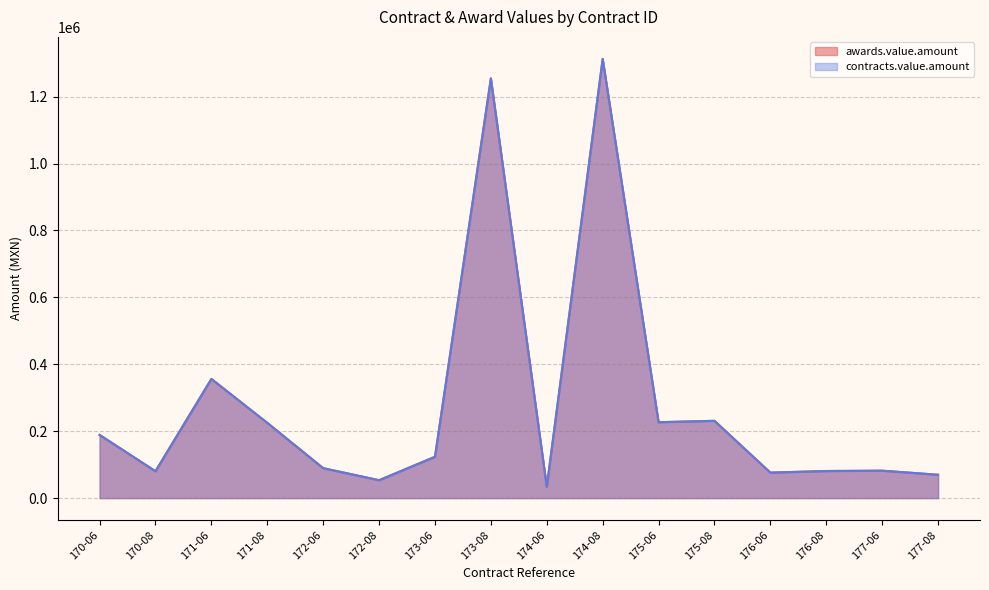

True or false: awards.value.amount and contracts.value.amount cross at least once.

False